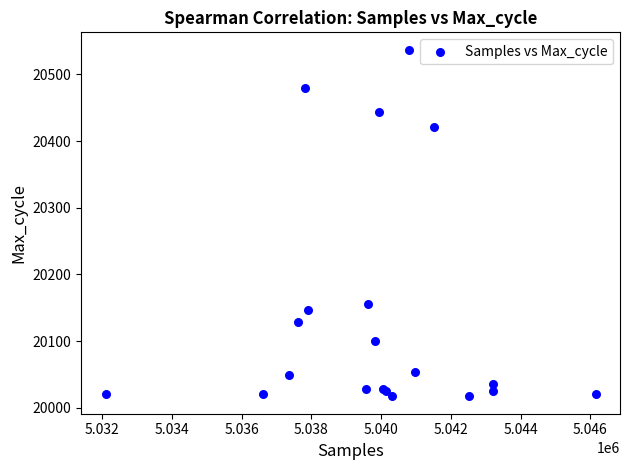

What Y value in the scatter plot is closest to 20277?

20155